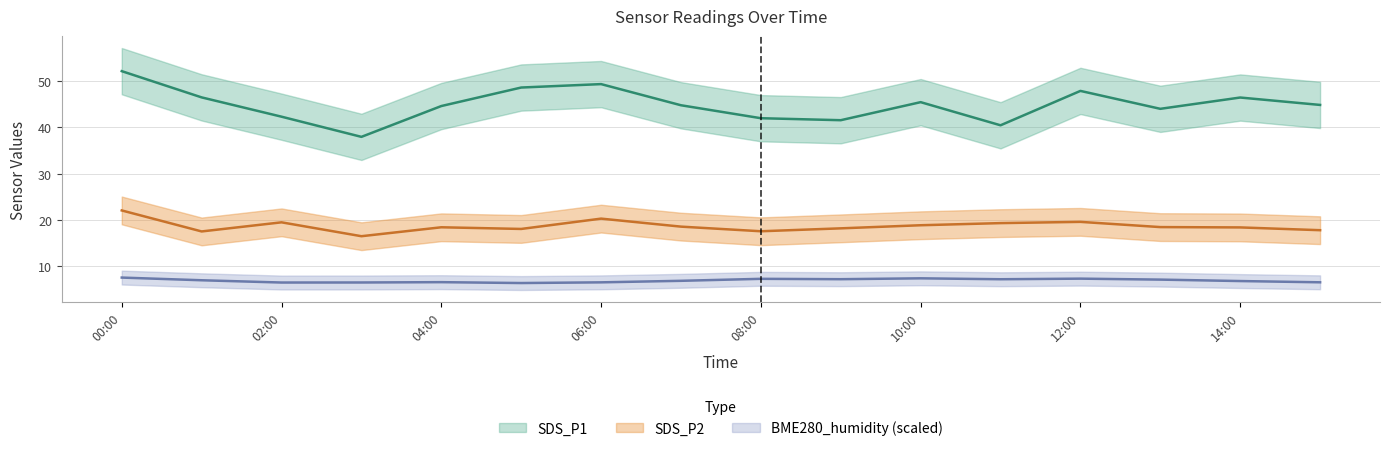

Reading right to left, extract all data points from this chart.

SDS_P1: 44.9	46.5	44.0	47.9	40.5	45.5	41.6	42.0	44.8	49.4	48.6	44.6	38.0	42.3	46.5	52.2
SDS_P2: 17.8	18.4	18.5	19.6	19.3	18.9	18.2	17.6	18.6	20.3	18.1	18.4	16.5	19.5	17.5	22.1
BME280_humidity: 6.5	6.8	7.1	7.3	7.2	7.4	7.2	7.3	6.9	6.5	6.4	6.6	6.5	6.5	7.0	7.6